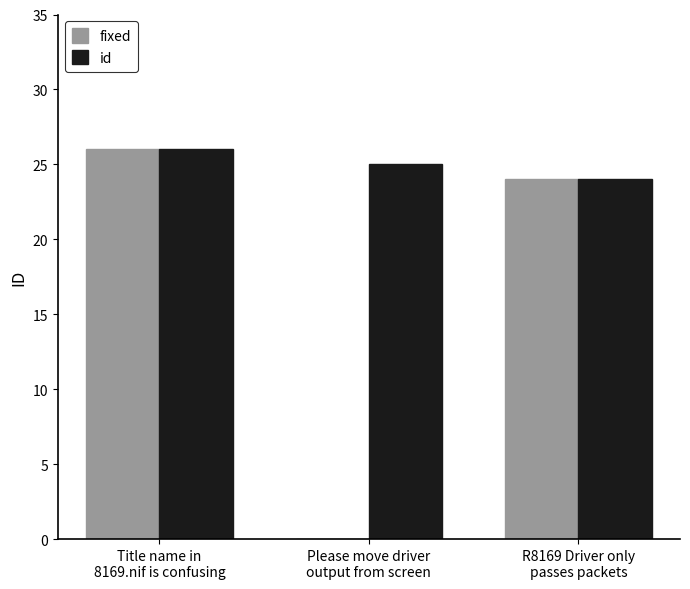

Which series has the largest total across all categories?

id